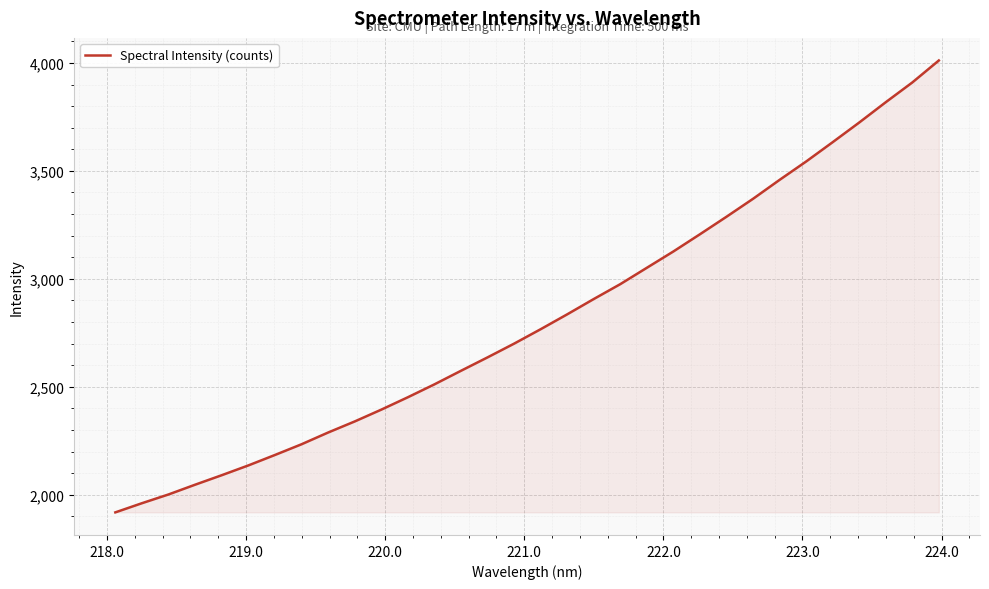

What is the difference between the maximum and minimum values?

2093.4